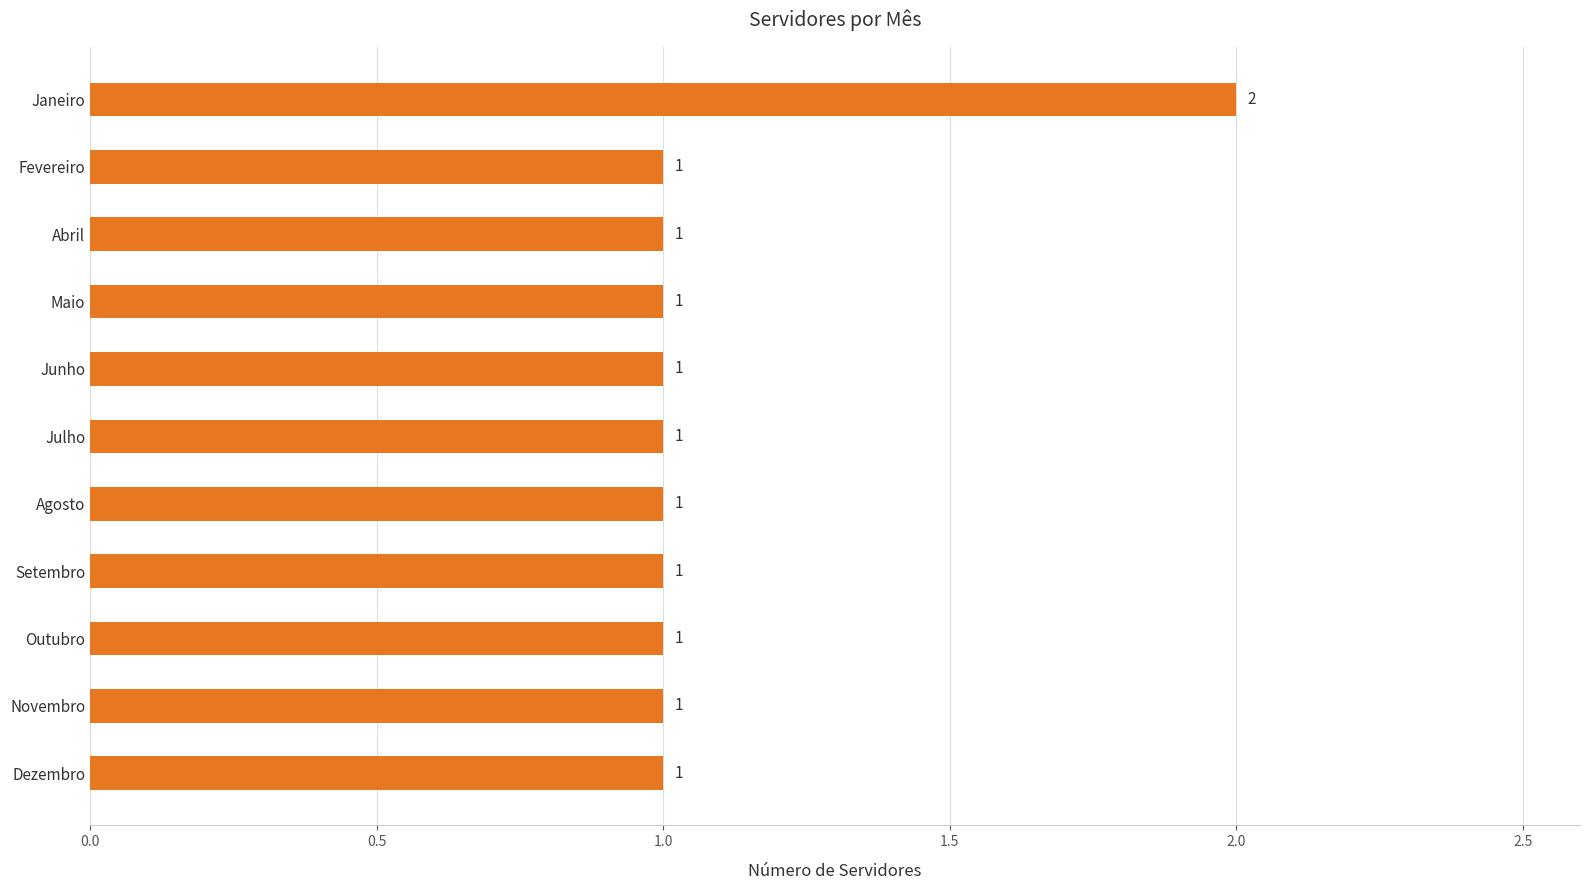

What is the label of the 2nd bar from the top?

Fevereiro